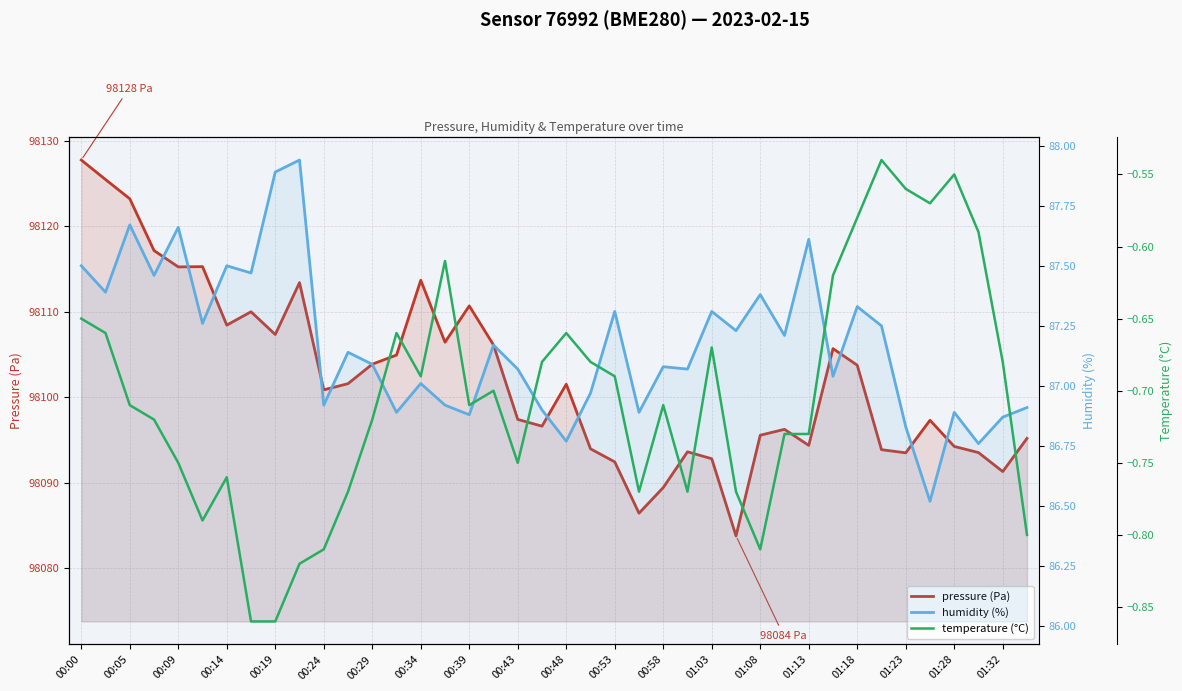

What is the minimum value for humidity (%)?

86.5